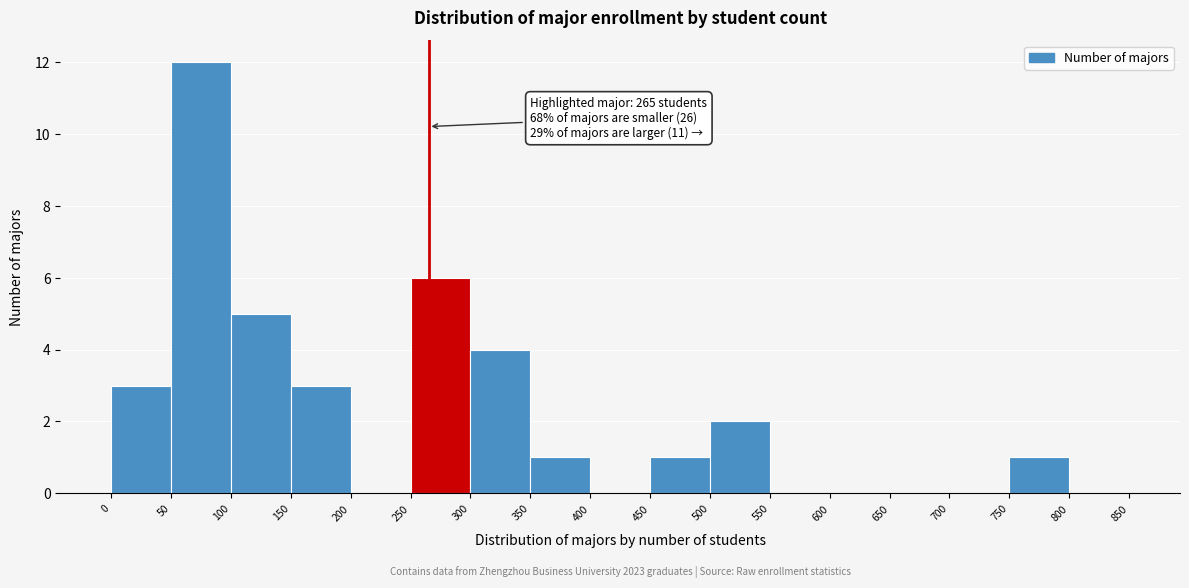

Over which range of the x-axis is the bar tallest?

50 to 100